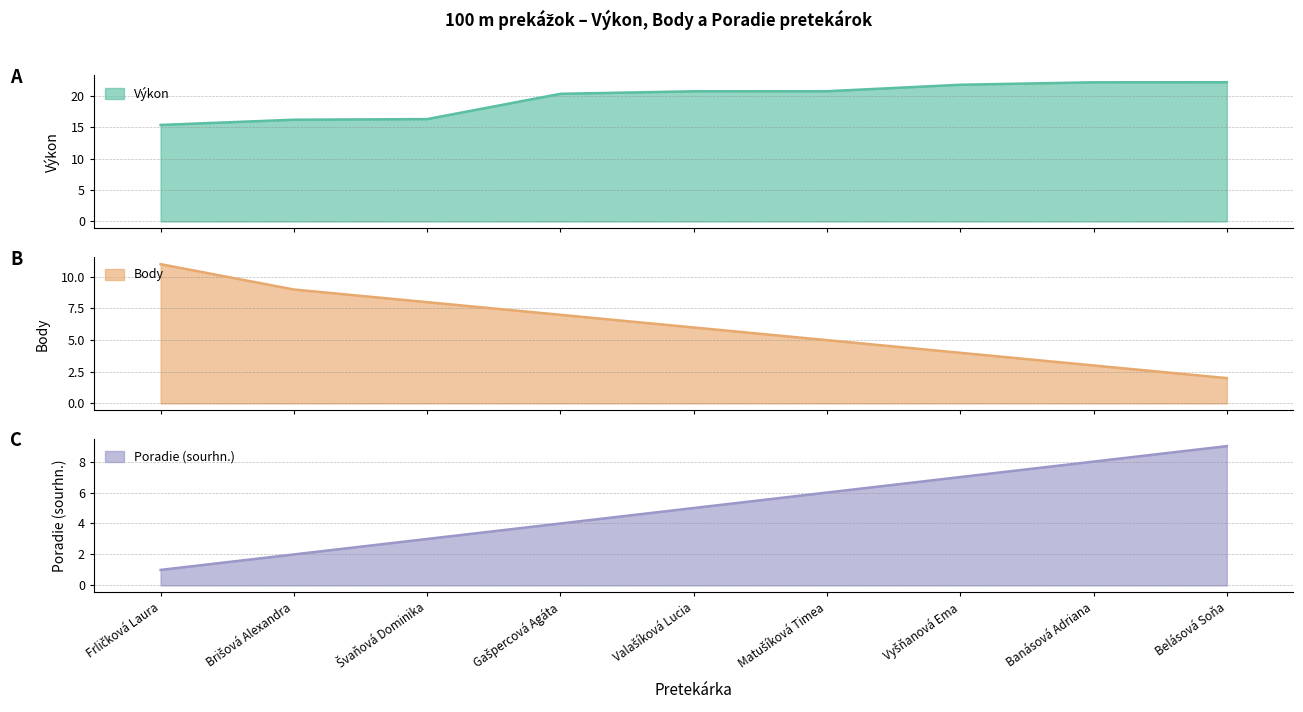

At which label does Poradie (sourhn.) reach its minimum?

Frličková Laura